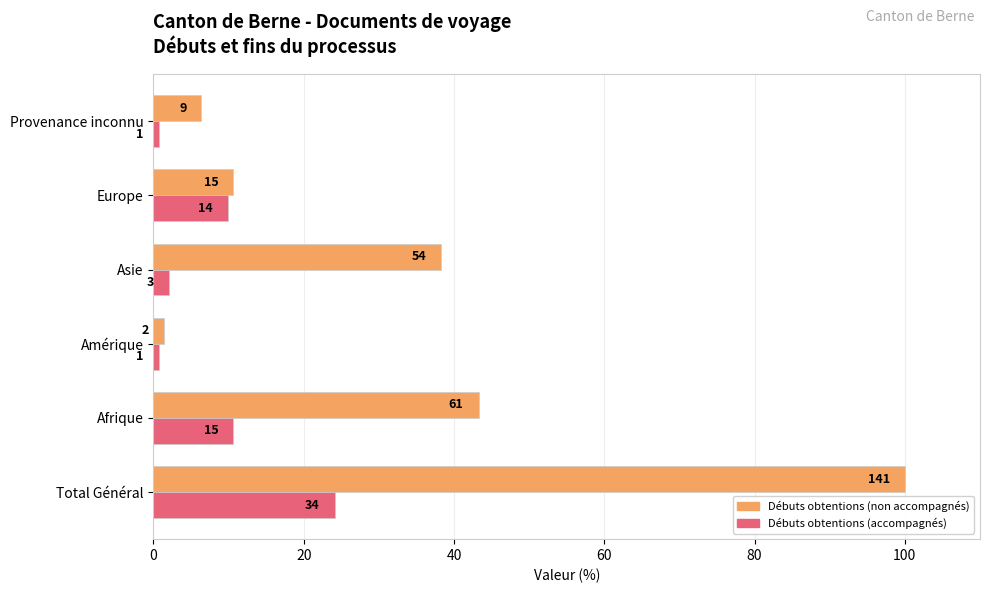

Reading left to right, list all the values displayed in this chart.

Débuts obtentions de documents de voyage (A): 100.0	43.3	1.4	38.3	10.6	6.4
Débuts obtentions de documents de voyage (B): 24.1	10.6	0.7	2.1	9.9	0.7